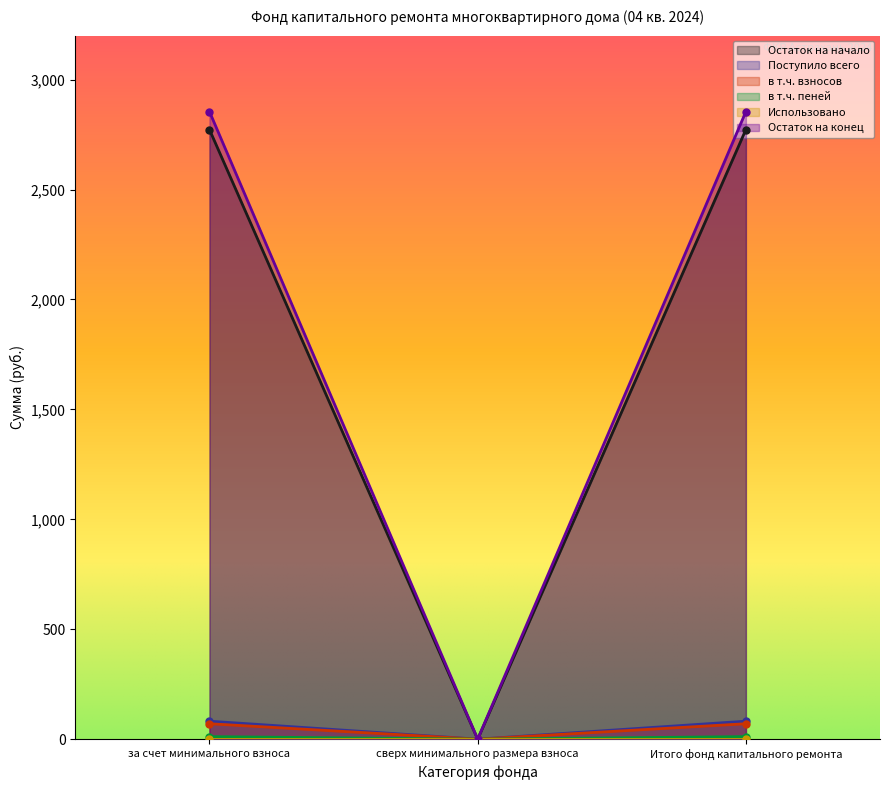

Which series has the largest total across all categories?

Остаток на конец